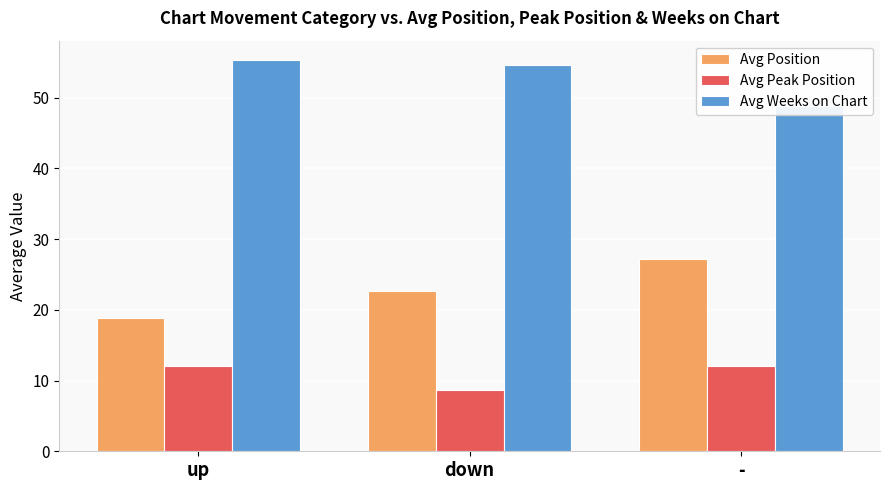

What is the sum of all Avg Weeks on Chart values?

158.7